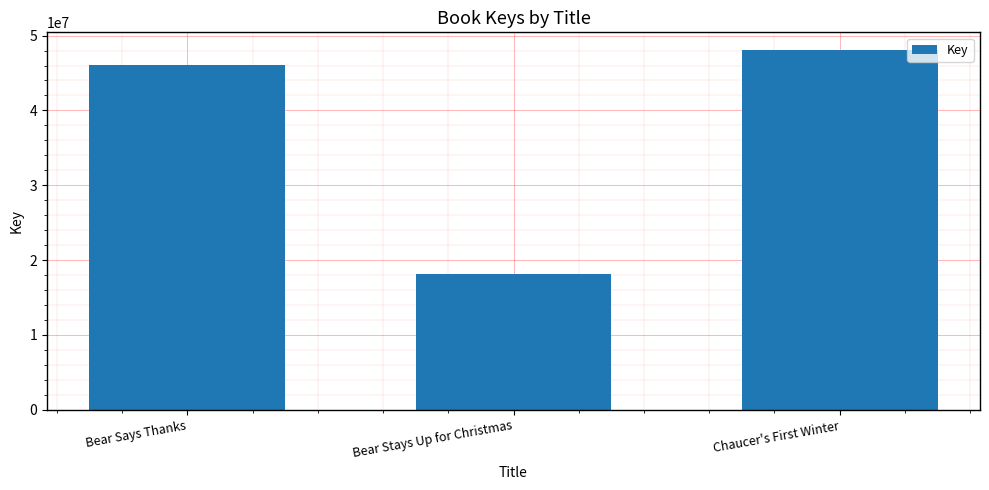

What is the label of the 3rd bar from the right?

Bear Says Thanks